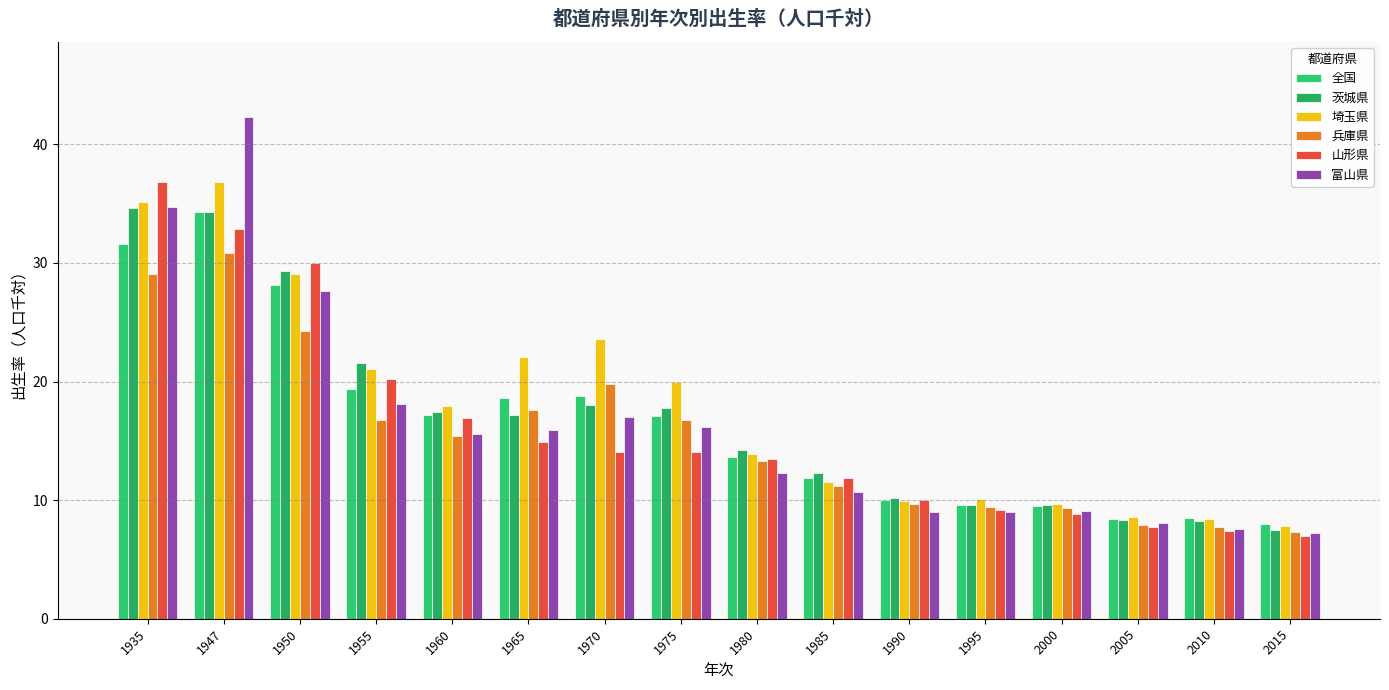

Reading left to right, list all the values displayed in this chart.

全国: 31.6	34.3	28.1	19.4	17.2	18.6	18.8	17.1	13.6	11.9	10.0	9.6	9.5	8.4	8.5	8.0
茨城県: 34.6	34.3	29.3	21.6	17.4	17.2	18.0	17.8	14.2	12.3	10.2	9.6	9.6	8.3	8.2	7.5
埼玉県: 35.1	36.8	29.1	21.1	17.9	22.1	23.6	20.0	13.9	11.5	9.9	10.1	9.7	8.6	8.4	7.8
兵庫県: 29.1	30.8	24.3	16.8	15.4	17.6	19.8	16.8	13.3	11.2	9.7	9.4	9.3	7.9	7.7	7.3
山形県: 36.8	32.9	30.0	20.2	16.9	14.9	14.1	14.1	13.5	11.9	10.0	9.2	8.8	7.7	7.4	7.0
富山県: 34.7	42.3	27.6	18.1	15.6	15.9	17.0	16.2	12.3	10.7	9.0	9.0	9.1	8.1	7.6	7.2